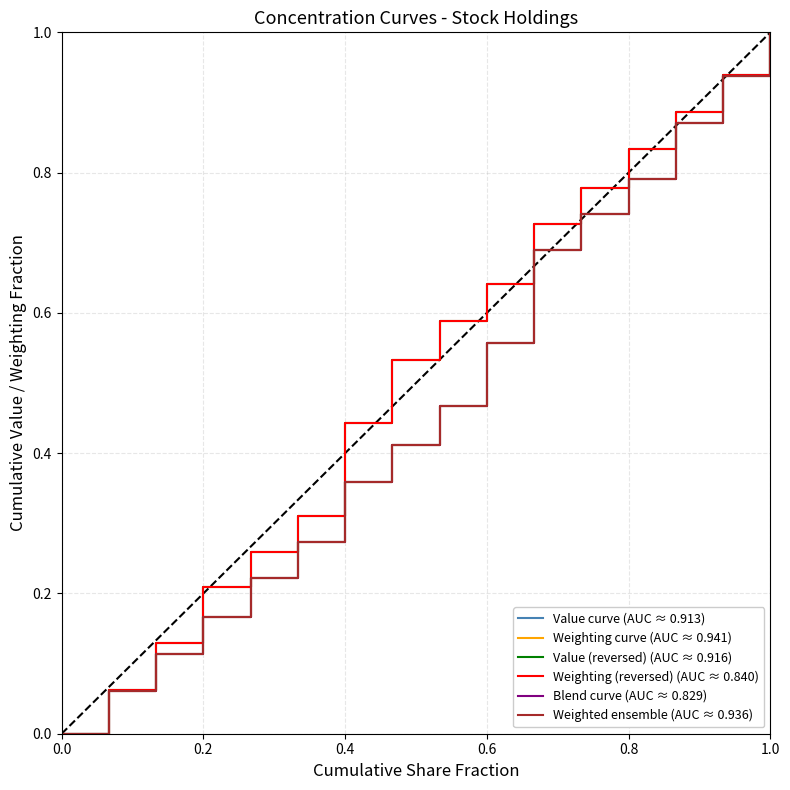

Does the chart have visible grid lines?

Yes